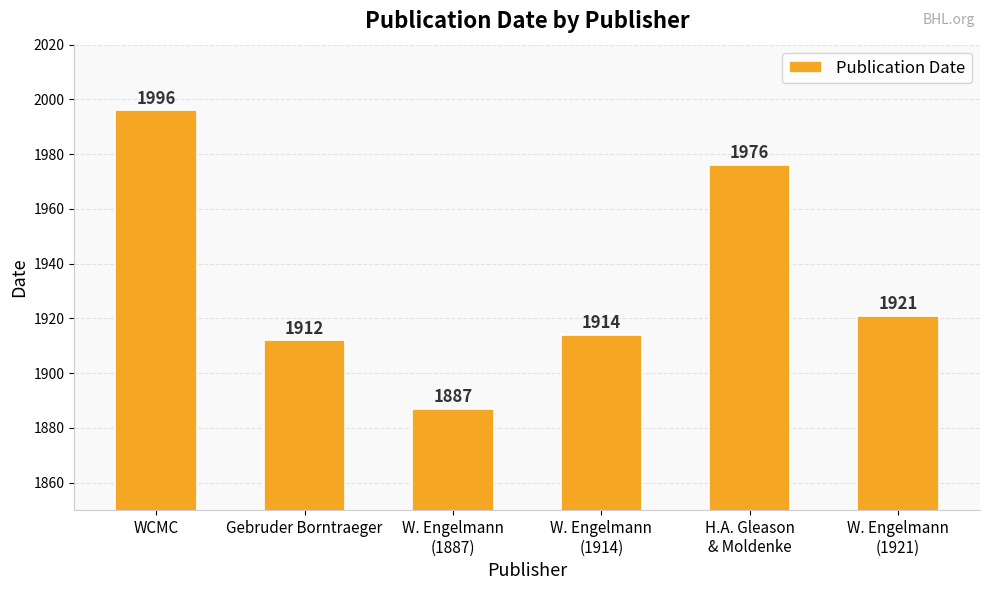

Reading right to left, extract all data points from this chart.

1921	1976	1914	1887	1912	1996